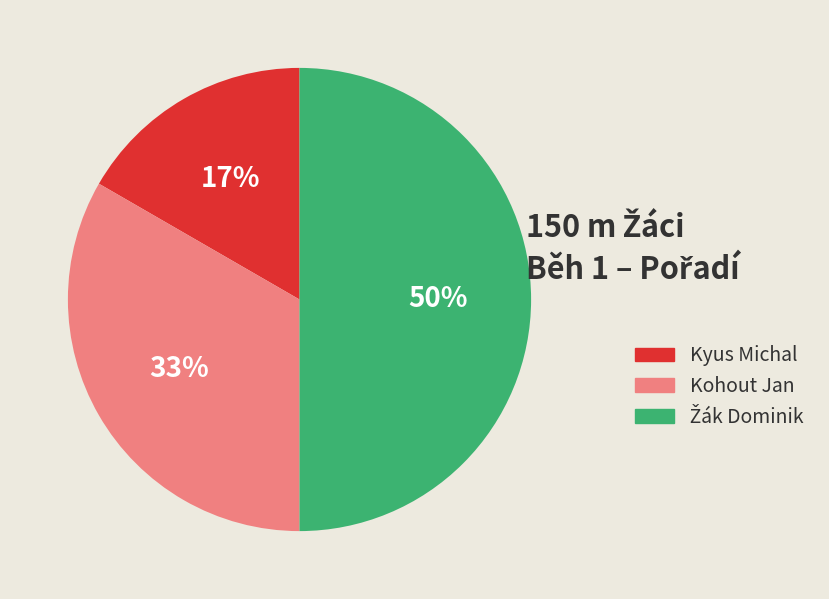

What is the ratio of the value at Kyus Michal to the value at Kohout Jan?

0.5